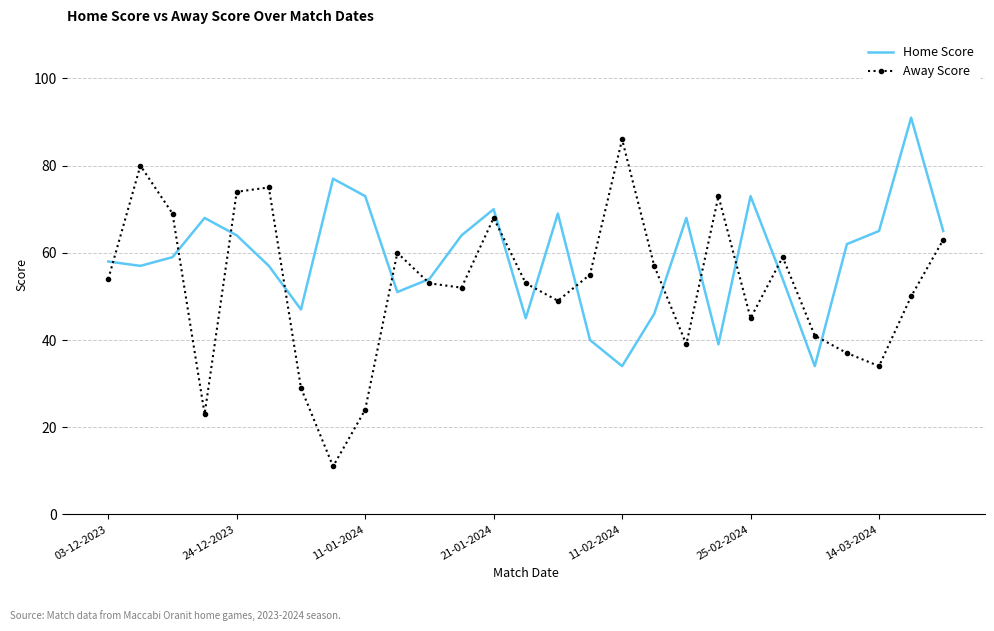

What is the greatest value displayed?

91